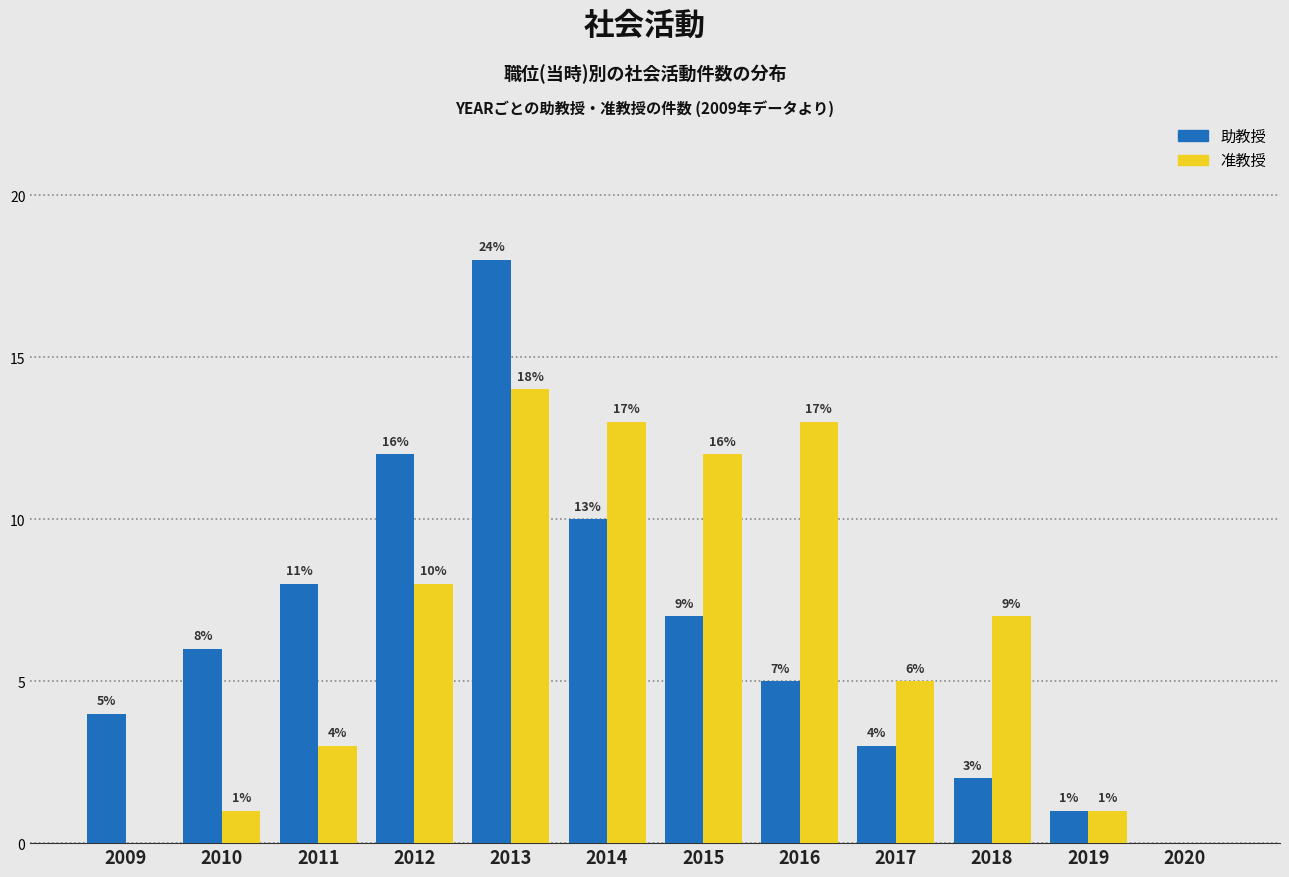

Reading left to right, extract all data points from this chart.

助教授: 4	6	8	12	18	10	7	5	3	2	1	0
准教授: 0	1	3	8	14	13	12	13	5	7	1	0